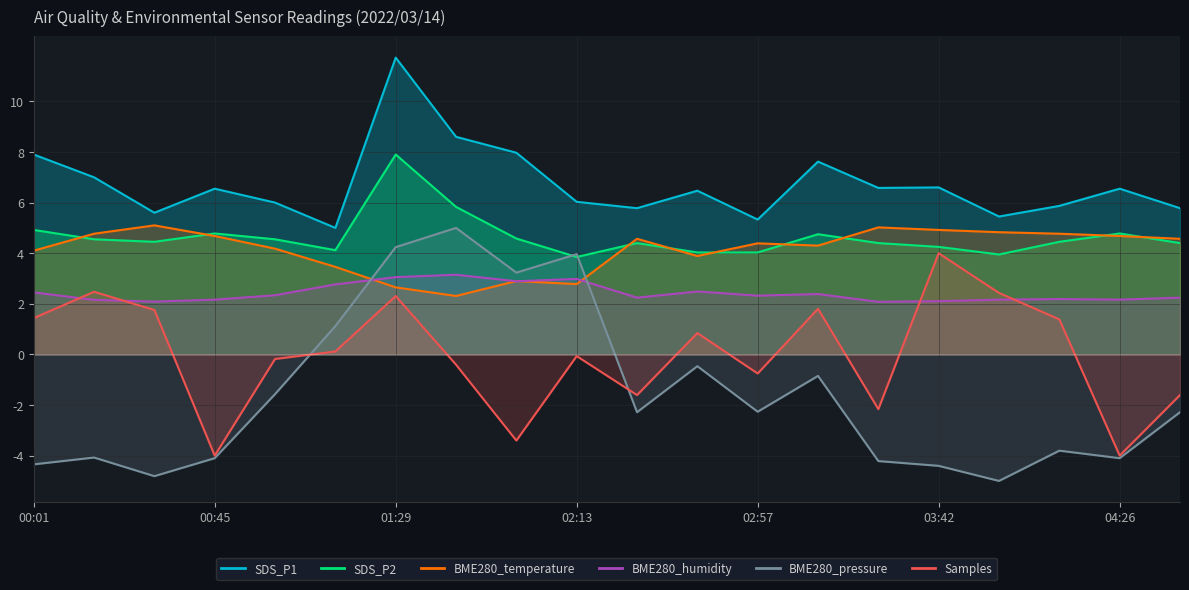

At which label does BME280_pressure_norm reach its peak?

01:43